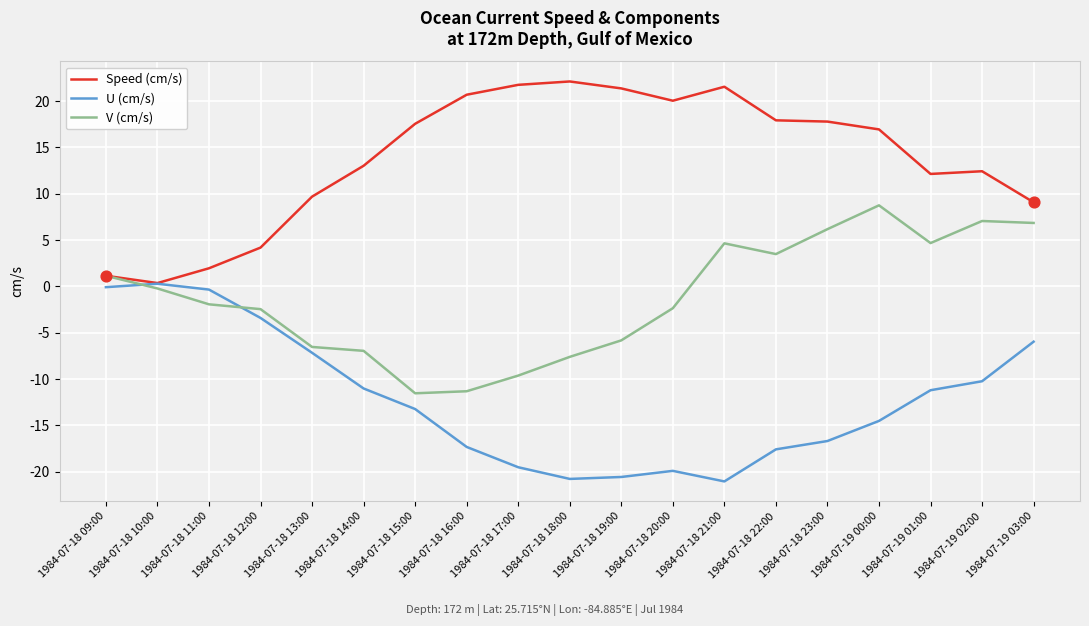

Is the value of Speed (cm/s) at 1984-07-18 21:00 greater than the value of U (cm/s) at 1984-07-18 22:00?

Yes